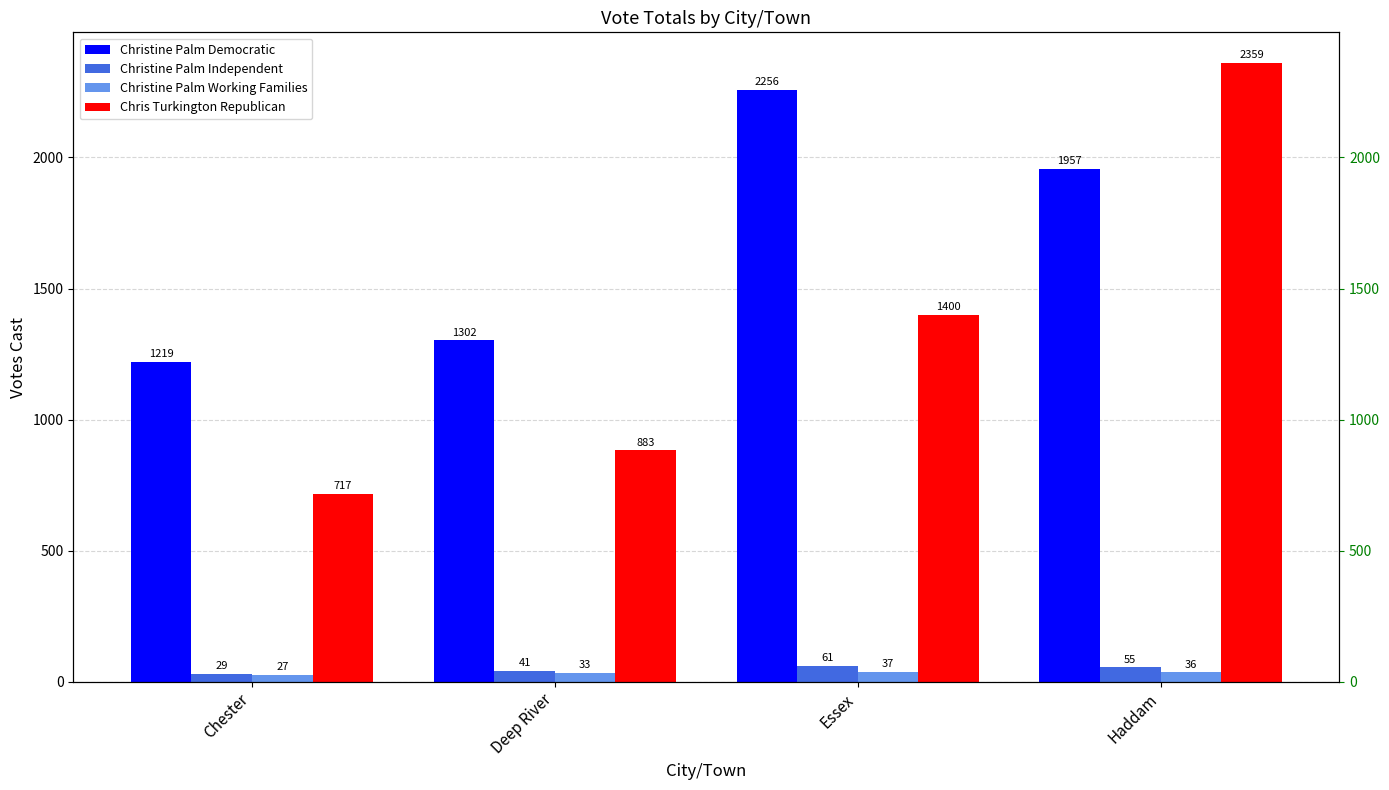

What is the label of the 2nd bar from the left?

Deep River